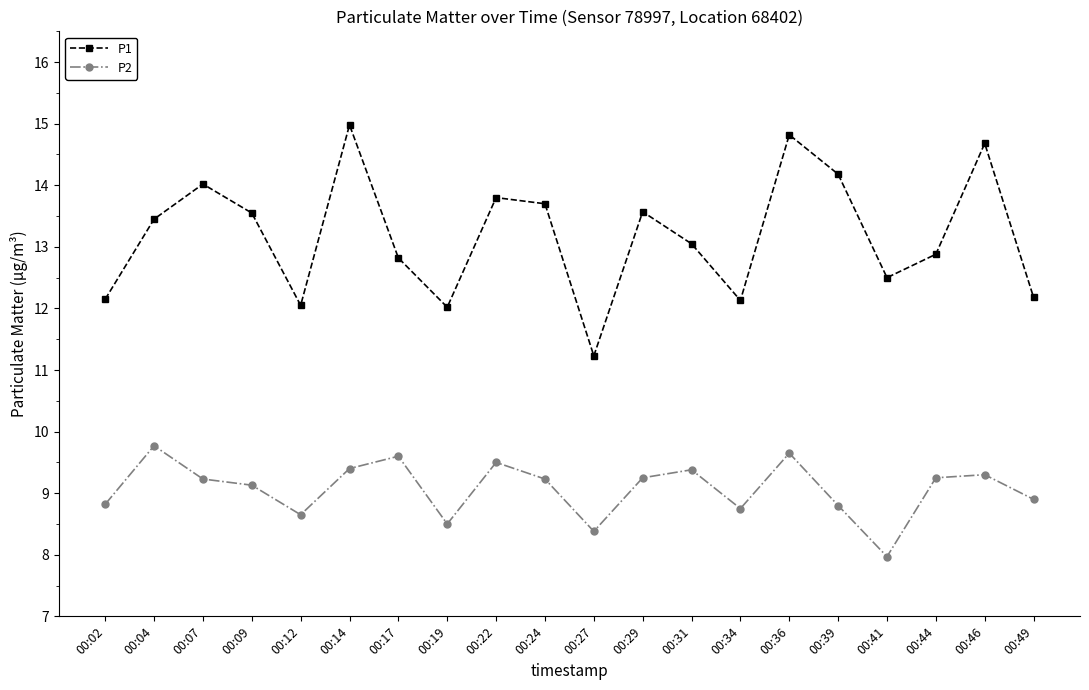

True or false: P2 and P1 intersect in this chart.

False